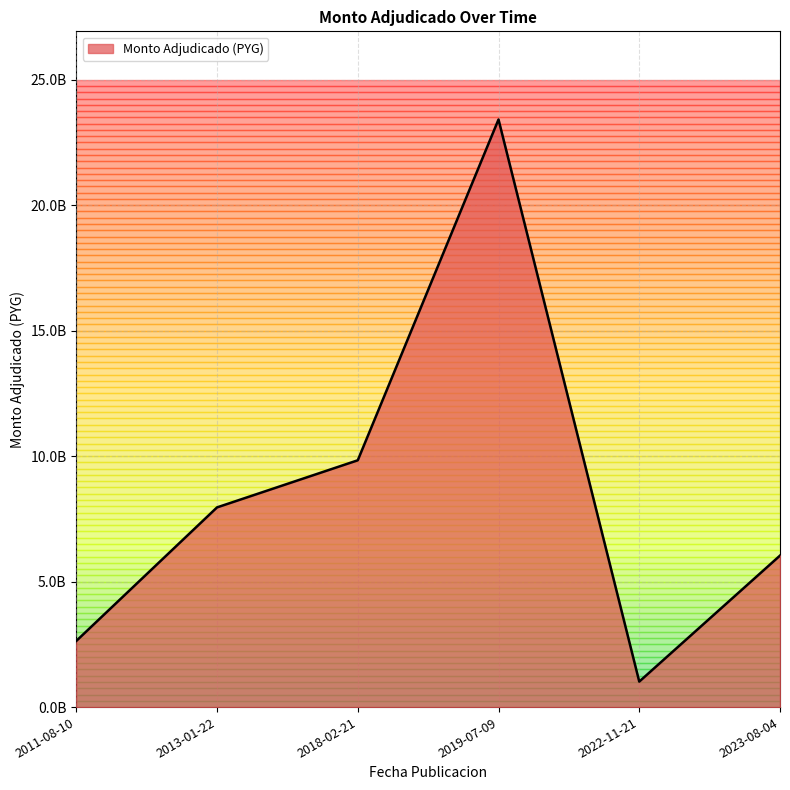

Is this an area chart (filled region under the line)?

Yes